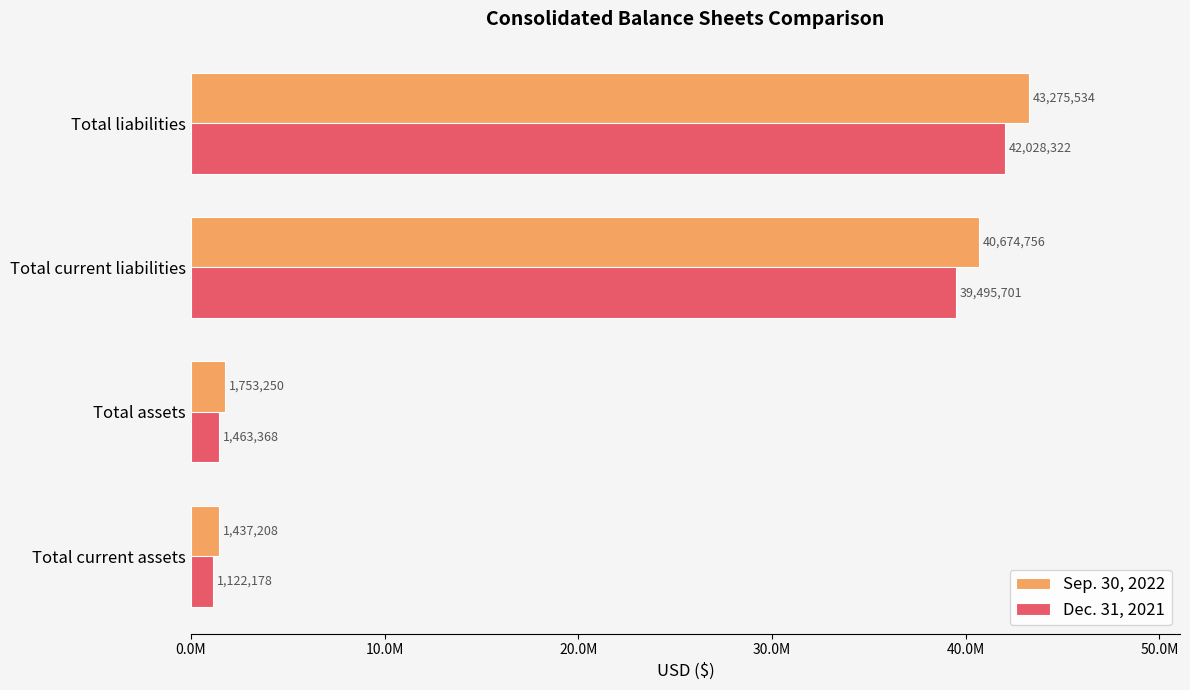

Rank the series by their average value, from lowest to highest.

Dec. 31, 2021, Sep. 30, 2022